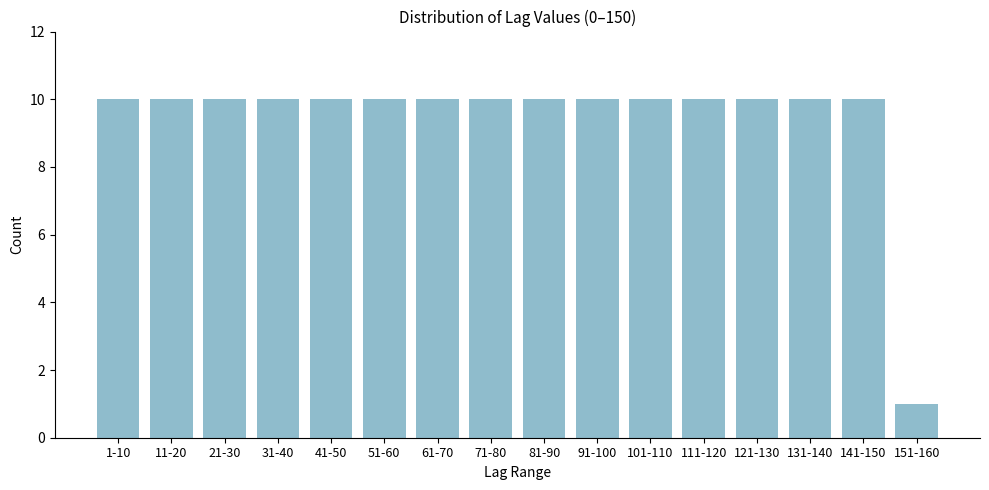

Reading right to left, transcribe all the data shown in this chart.

151-160=1	141-150=10	131-140=10	121-130=10	111-120=10	101-110=10	91-100=10	81-90=10	71-80=10	61-70=10	51-60=10	41-50=10	31-40=10	21-30=10	11-20=10	1-10=10